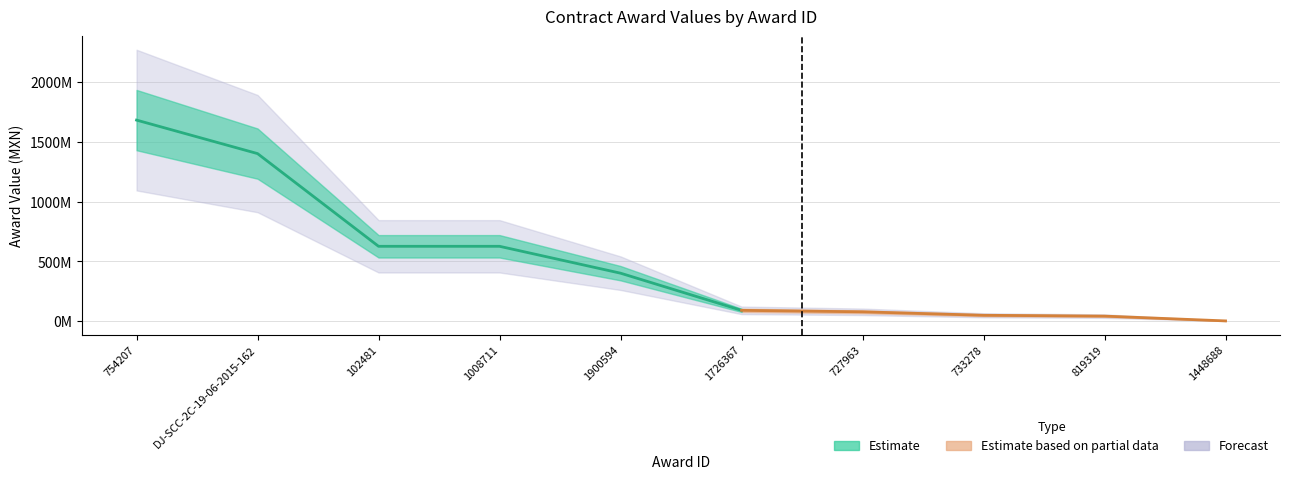

The chart shows a value of 2292897169.9 at DJ-SCC-2C-19-06-2015-162. True or false?

False